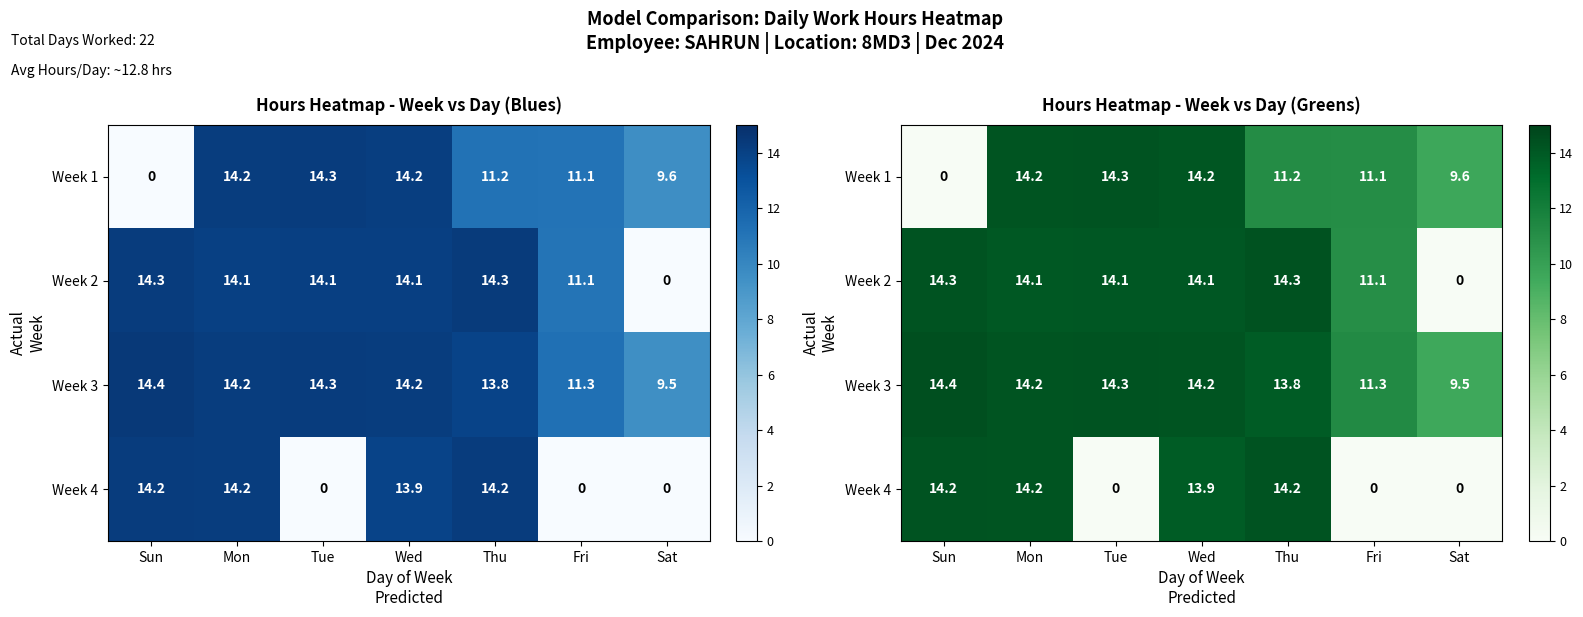

How many data points in Week 2 are less than 14?

2